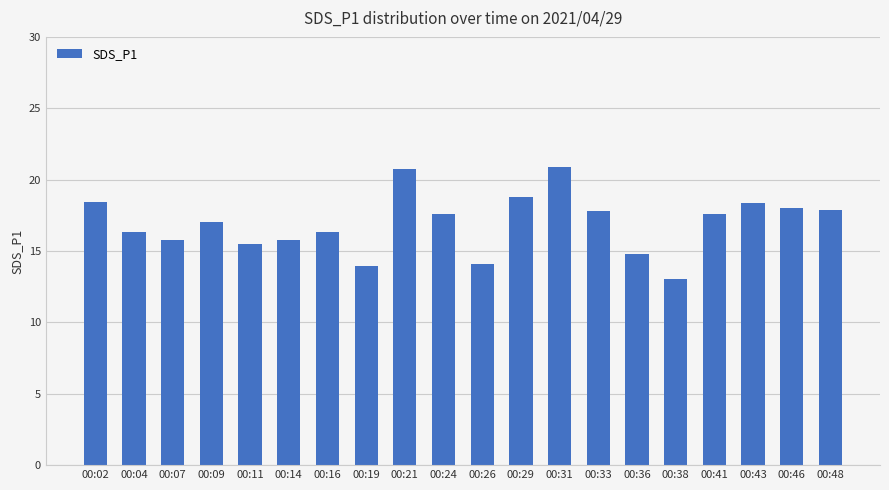

True or false: the data shows 25.1 at 00:41.

False